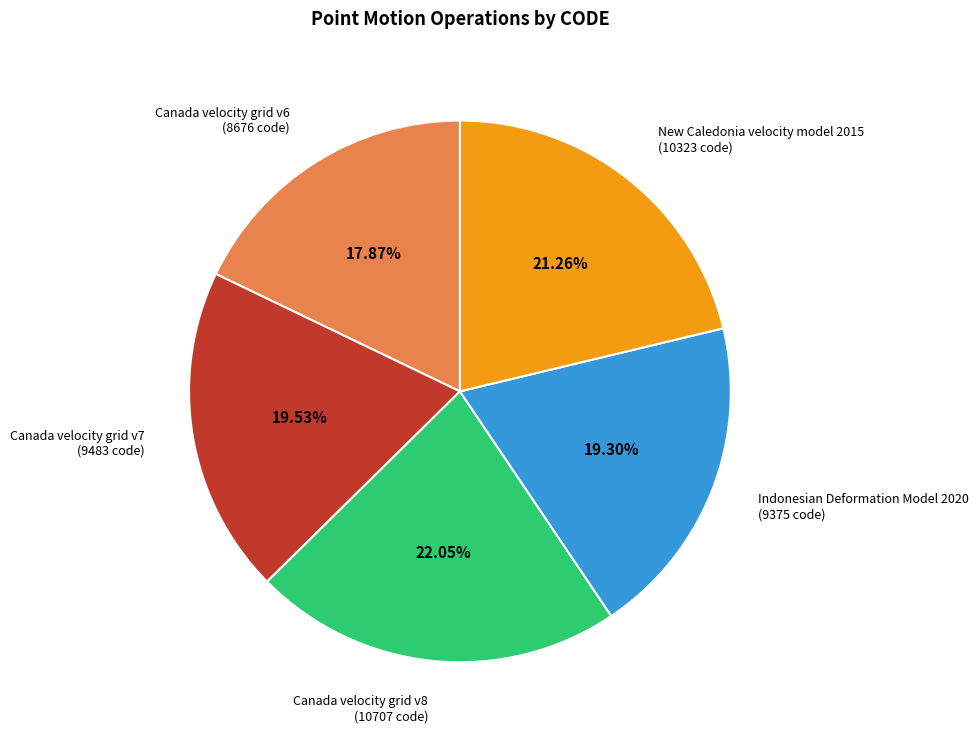

What percentage is the New Caledonia velocity model 2015 slice, to the nearest percent?

21%